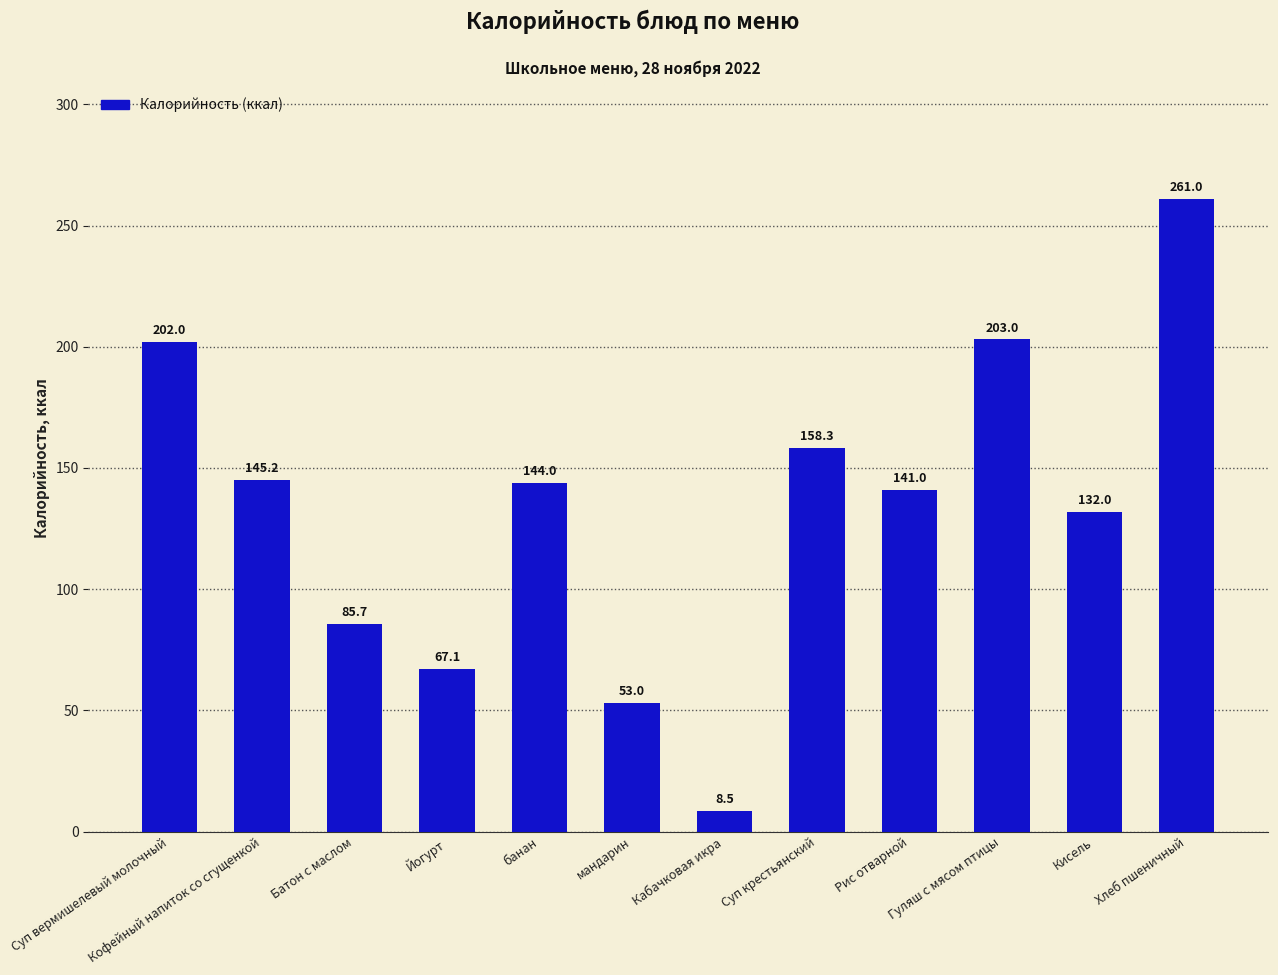

Rank the categories by value from lowest to highest.

Кабачковая икра, мандарин, Йогурт, Батон с маслом, Кисель, Рис отварной, банан, Кофейный напиток со сгущенкой, Суп крестьянский, Суп вермишелевый молочный, Гуляш с мясом птицы, Хлеб пшеничный